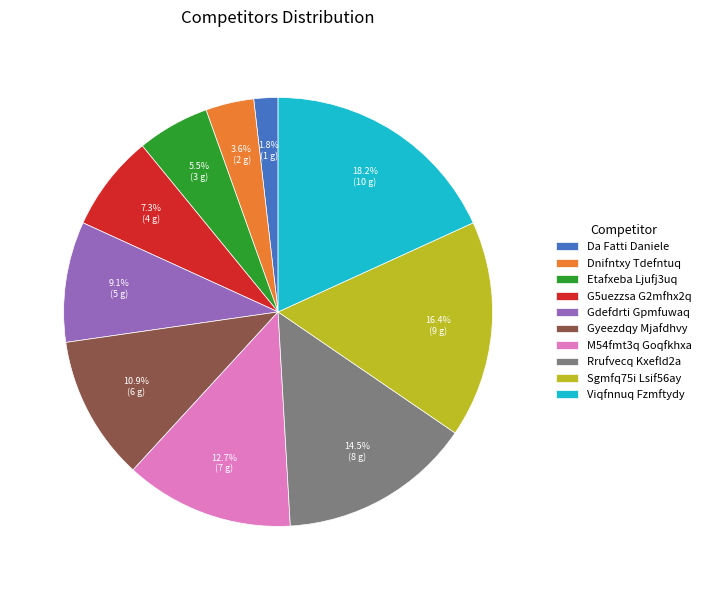

Rank the categories by value from lowest to highest.

Da Fatti Daniele, Dnifntxy Tdefntuq, Etafxeba Ljufj3uq, G5uezzsa G2mfhx2q, Gdefdrti Gpmfuwaq, Gyeezdqy Mjafdhvy, M54fmt3q Goqfkhxa, Rrufvecq Kxefld2a, Sgmfq75i Lsif56ay, Viqfnnuq Fzmftydy